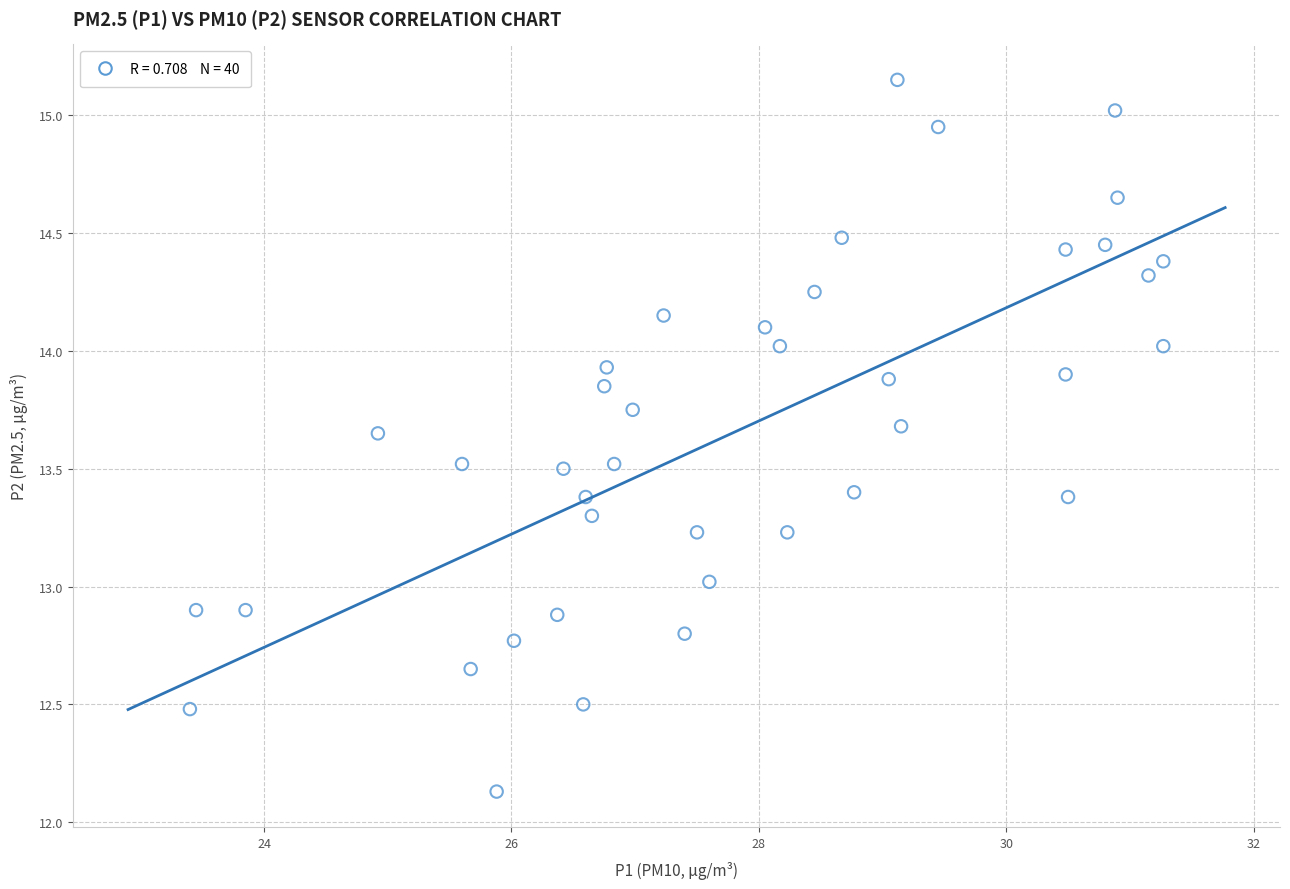

What is the range of Y values (max minus min)?

3.0